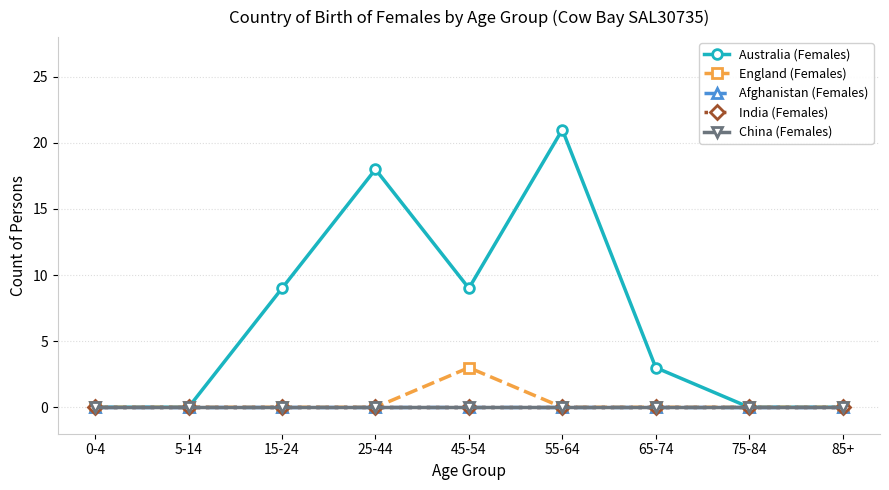

The value of Afghanistan (Females) at 25-44 is 0. True or false?

True